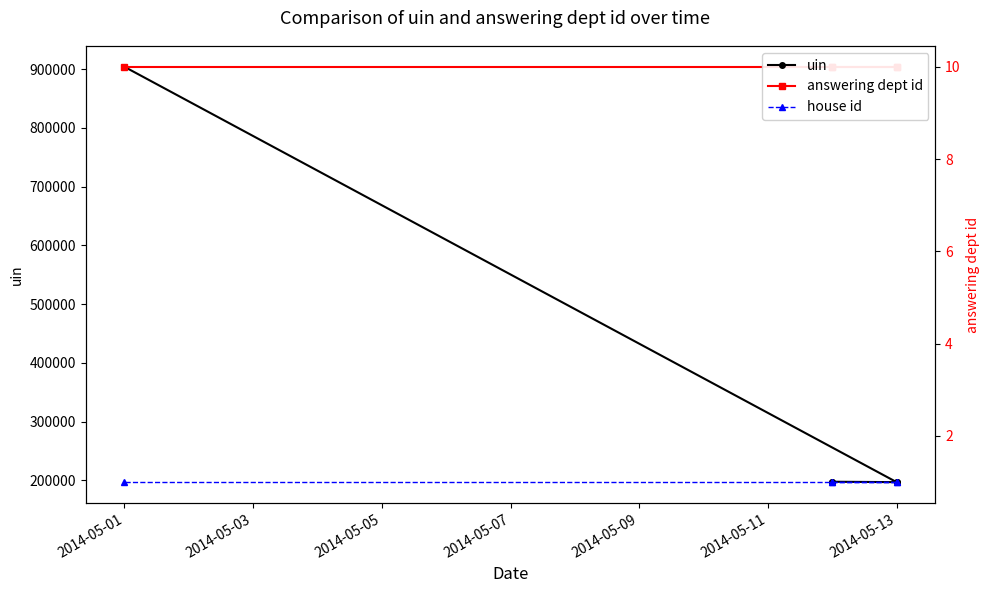

Does the chart have visible grid lines?

No